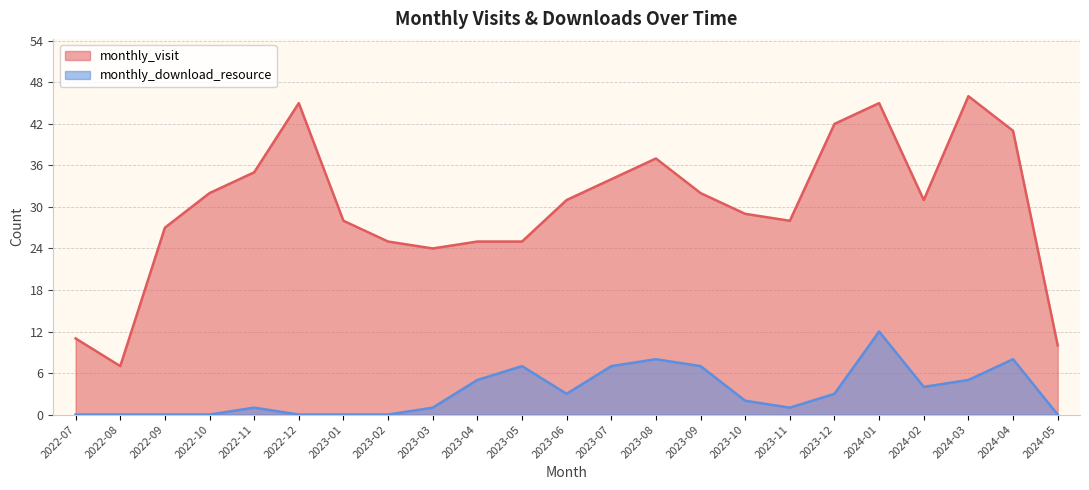

True or false: monthly_download_resource and monthly_visit intersect in this chart.

False